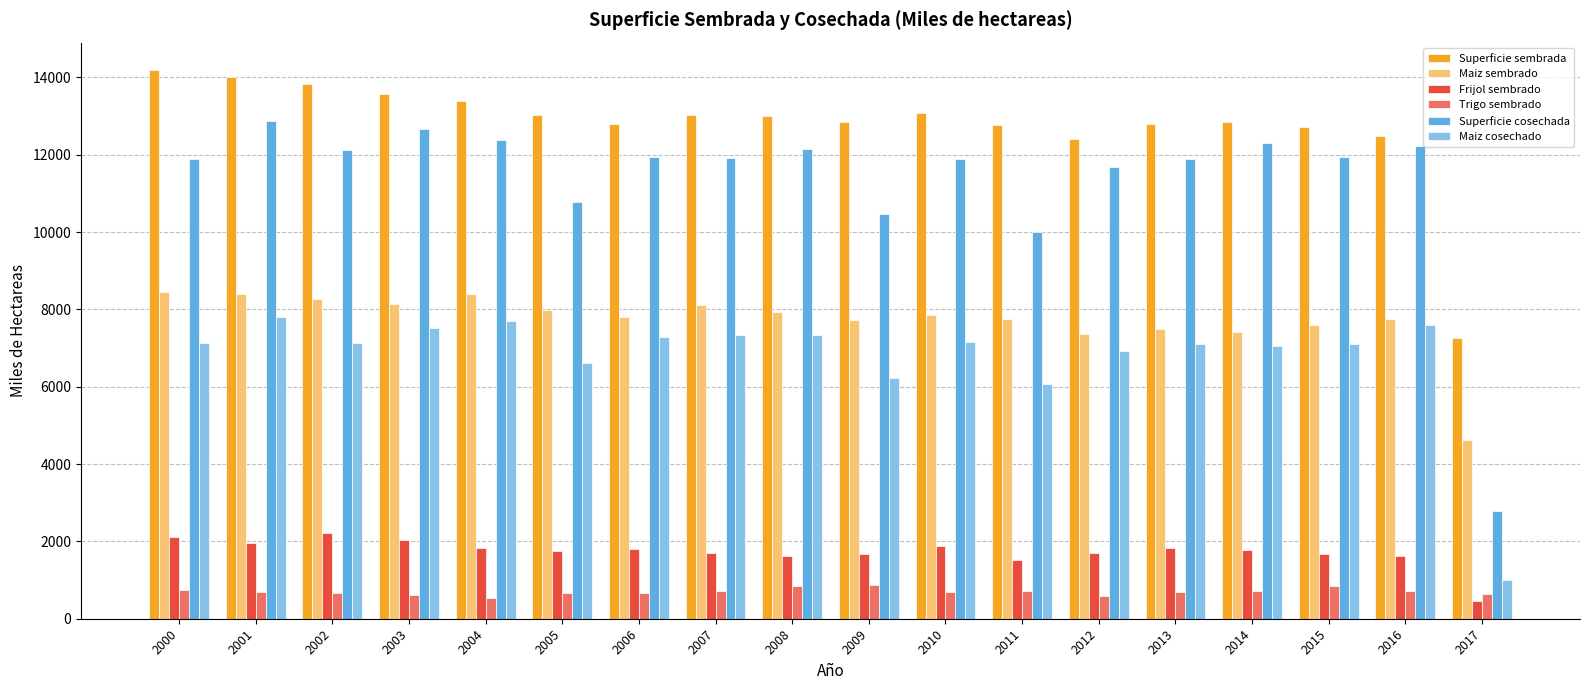

Is the value of Maiz cosechado at 2001 greater than the value of Maiz sembrado at 2014?

Yes